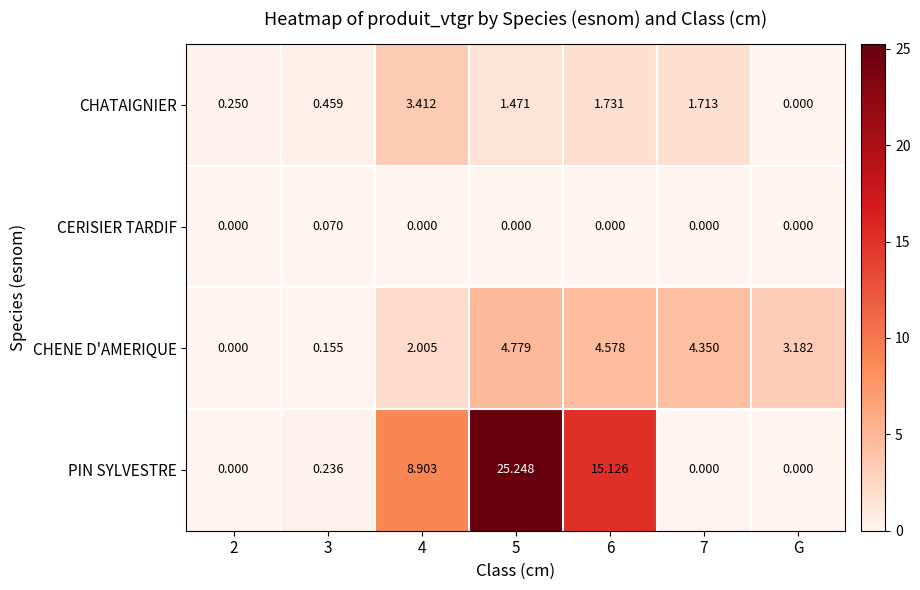

Is the value of CHATAIGNIER at 7 greater than the value of CHENE D'AMERIQUE at 3?

Yes